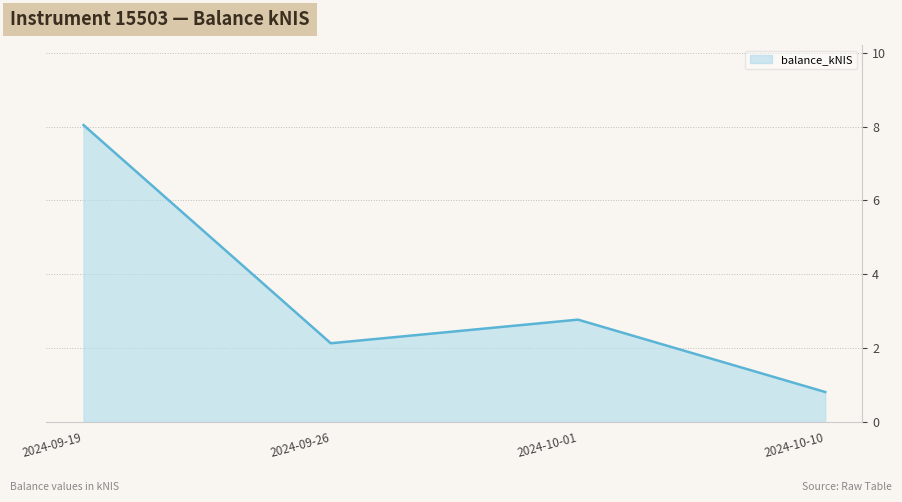

Is it true that the value at 2024-09-26 is 2.1?

True